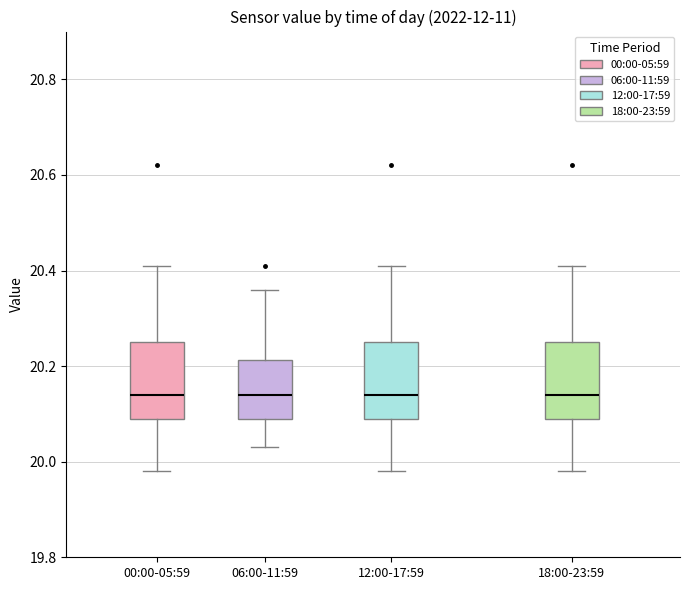

Reading left to right, transcribe this box plot: for each box, give where its median line is, the range the box spans, and where its two whiskers end, as read against the y-axis. The values are not printed on the chart, so give them approximately, as read against the axis.

00:00-05:59: median 20.14, box 20.10 to 20.26, whiskers 19.98 to 20.42
06:00-11:59: median 20.14, box 20.10 to 20.22, whiskers 20.04 to 20.36
12:00-17:59: median 20.14, box 20.10 to 20.26, whiskers 19.98 to 20.42
18:00-23:59: median 20.14, box 20.10 to 20.26, whiskers 19.98 to 20.42